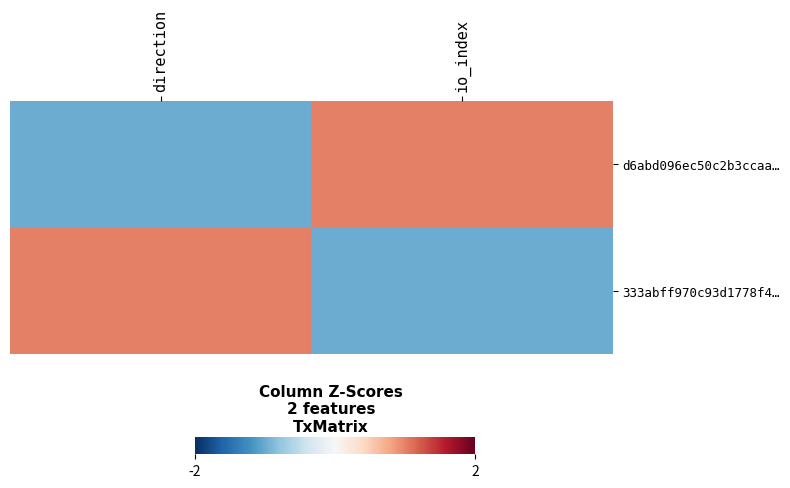

At how many categories does at least one series exceed 0?

2